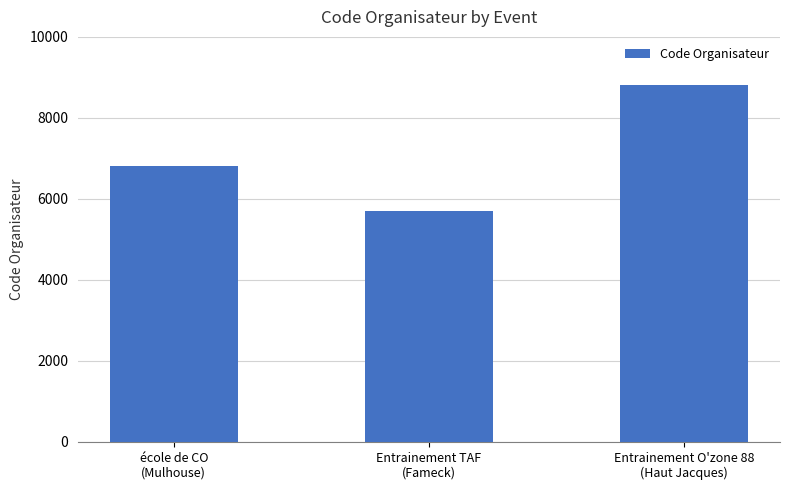

Are the bars grouped side by side (vs. stacked)?

No